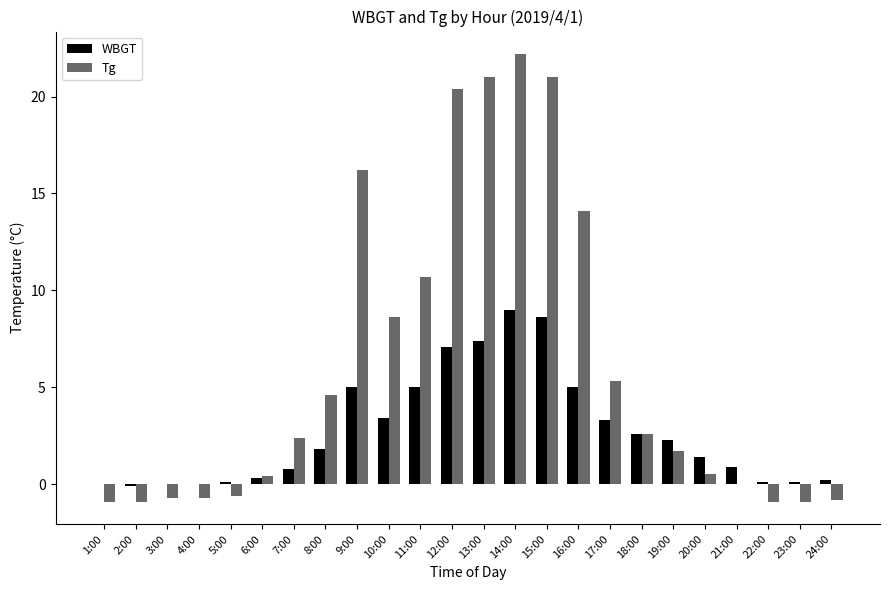

Which series has the largest total across all categories?

Tg